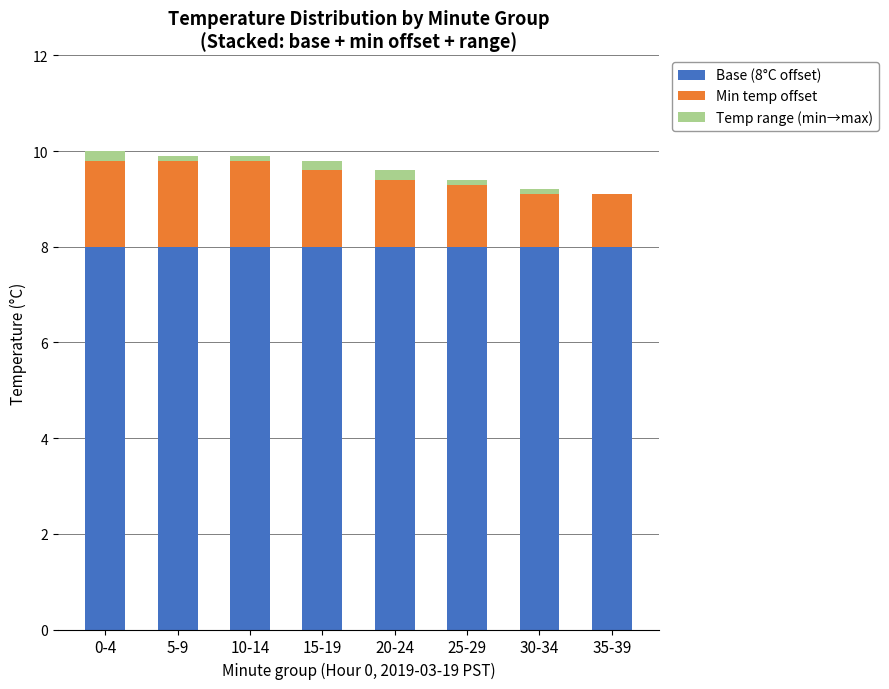

What is the sum of all Base (8°C offset) values?

64.0